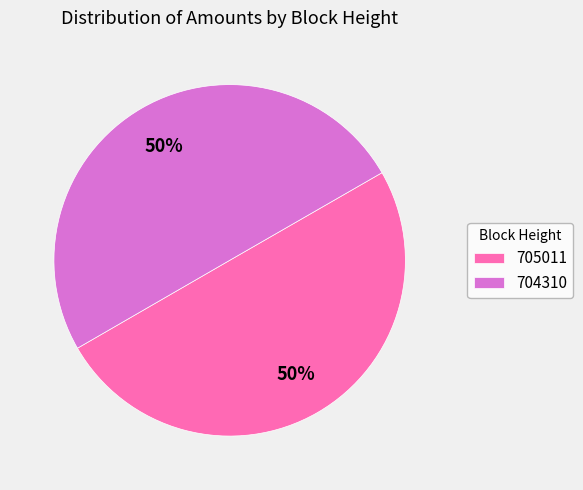

What percentage is the 705011 slice, to the nearest percent?

50%